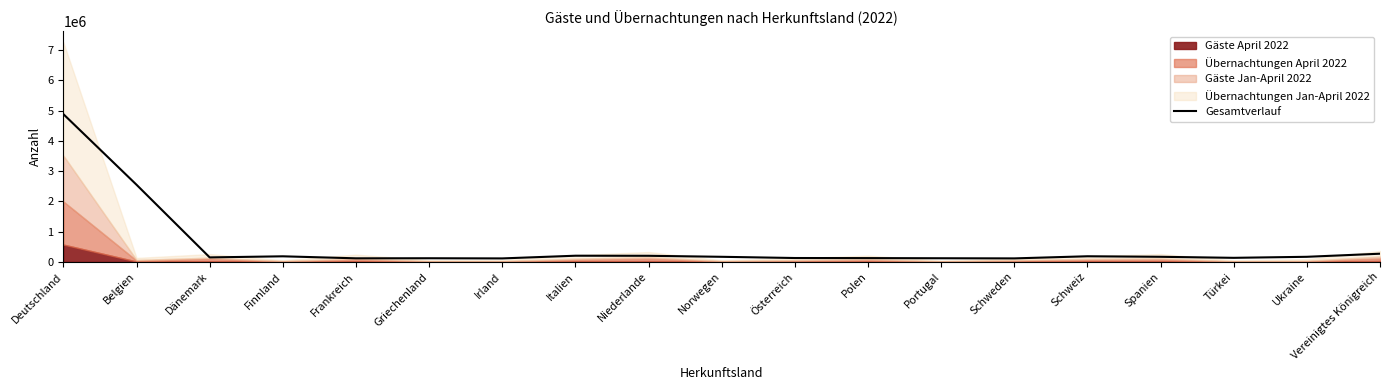

What value does the data have at Österreich?

126311.3